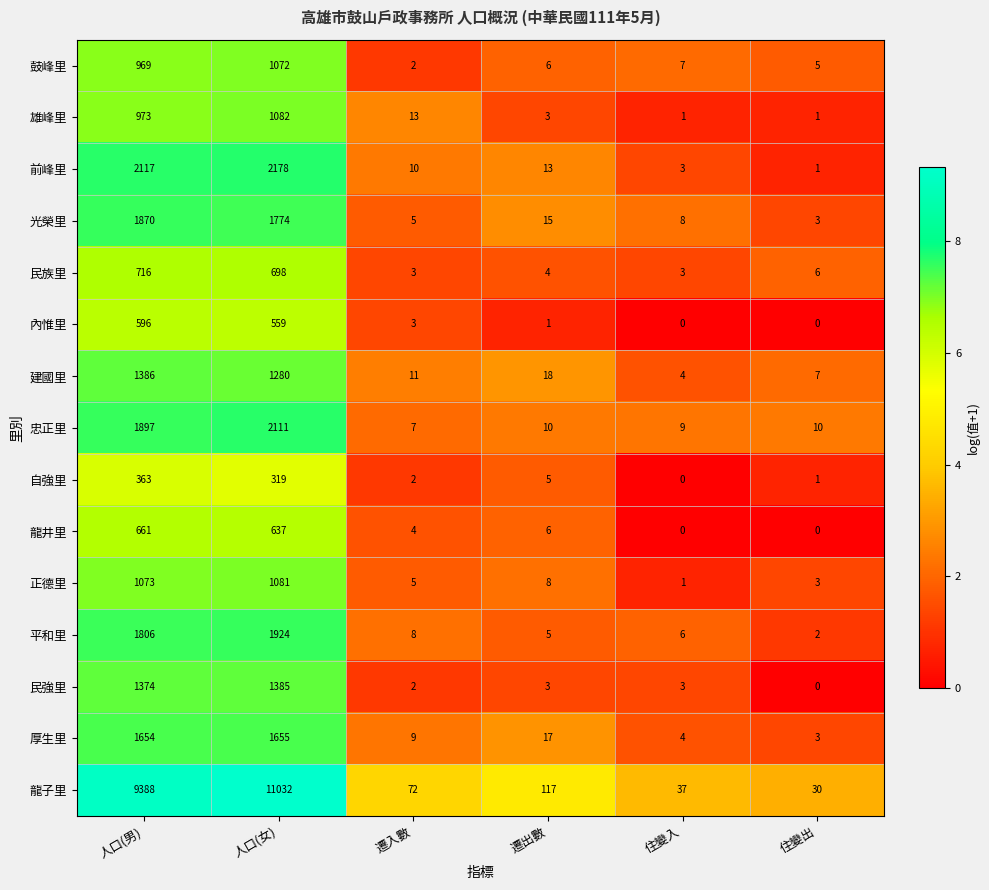

What is the sum of the 自強里 values at 人口(男) and 住變入?

363